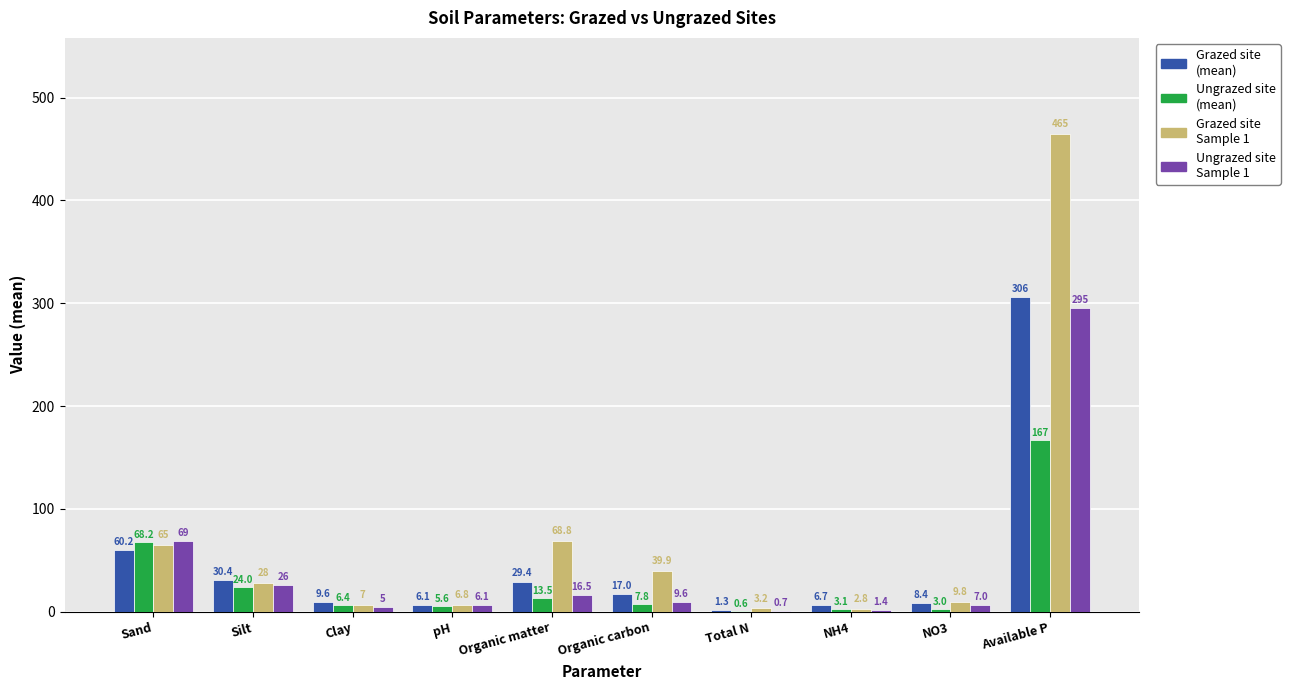

At which category is the sum across all series the highest?

Available P